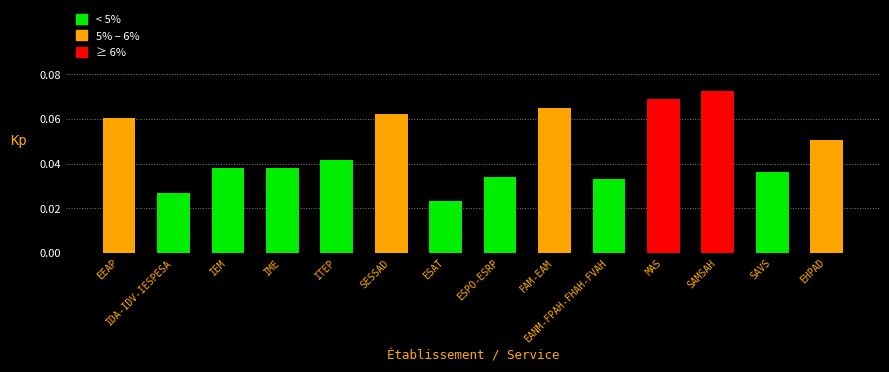

What is the label of the 9th bar from the right?

SESSAD